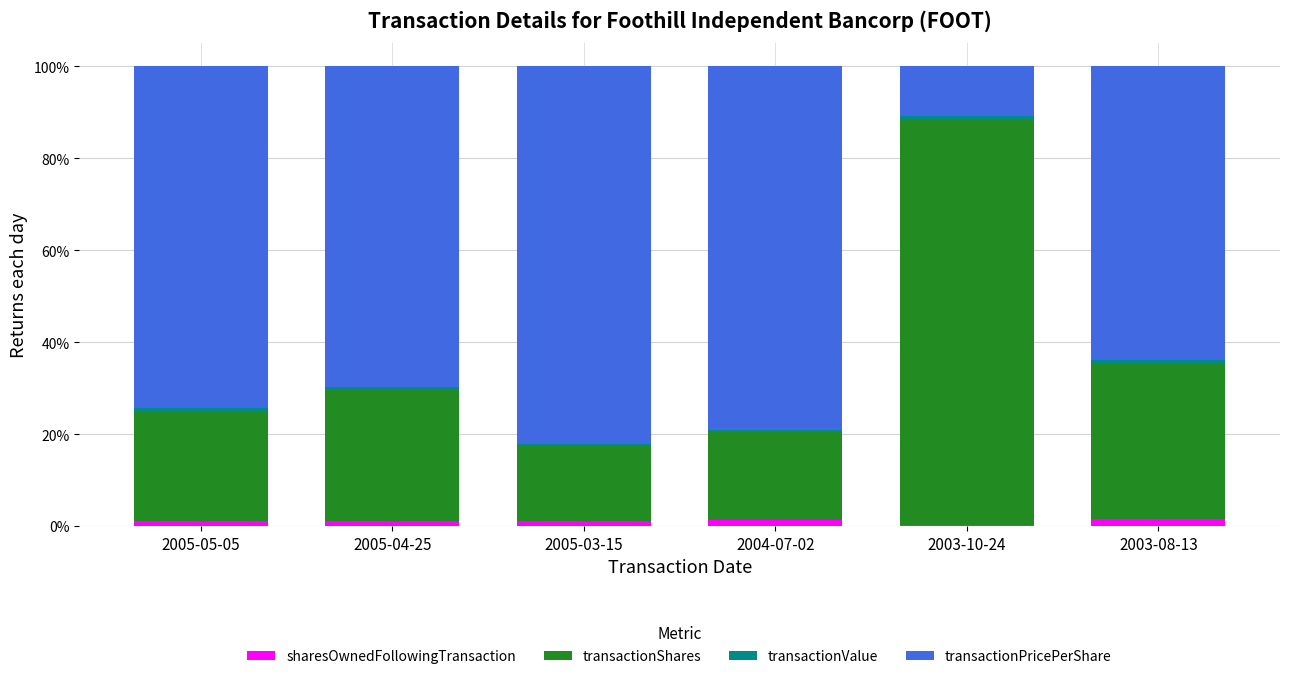

What is the label of the 4th bar from the right?

2005-03-15